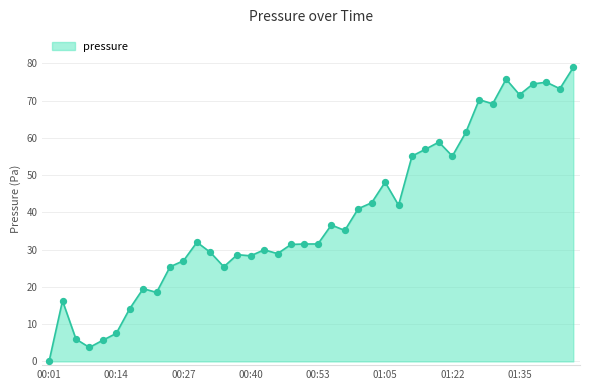

What is the difference between the maximum and minimum values?

78.9